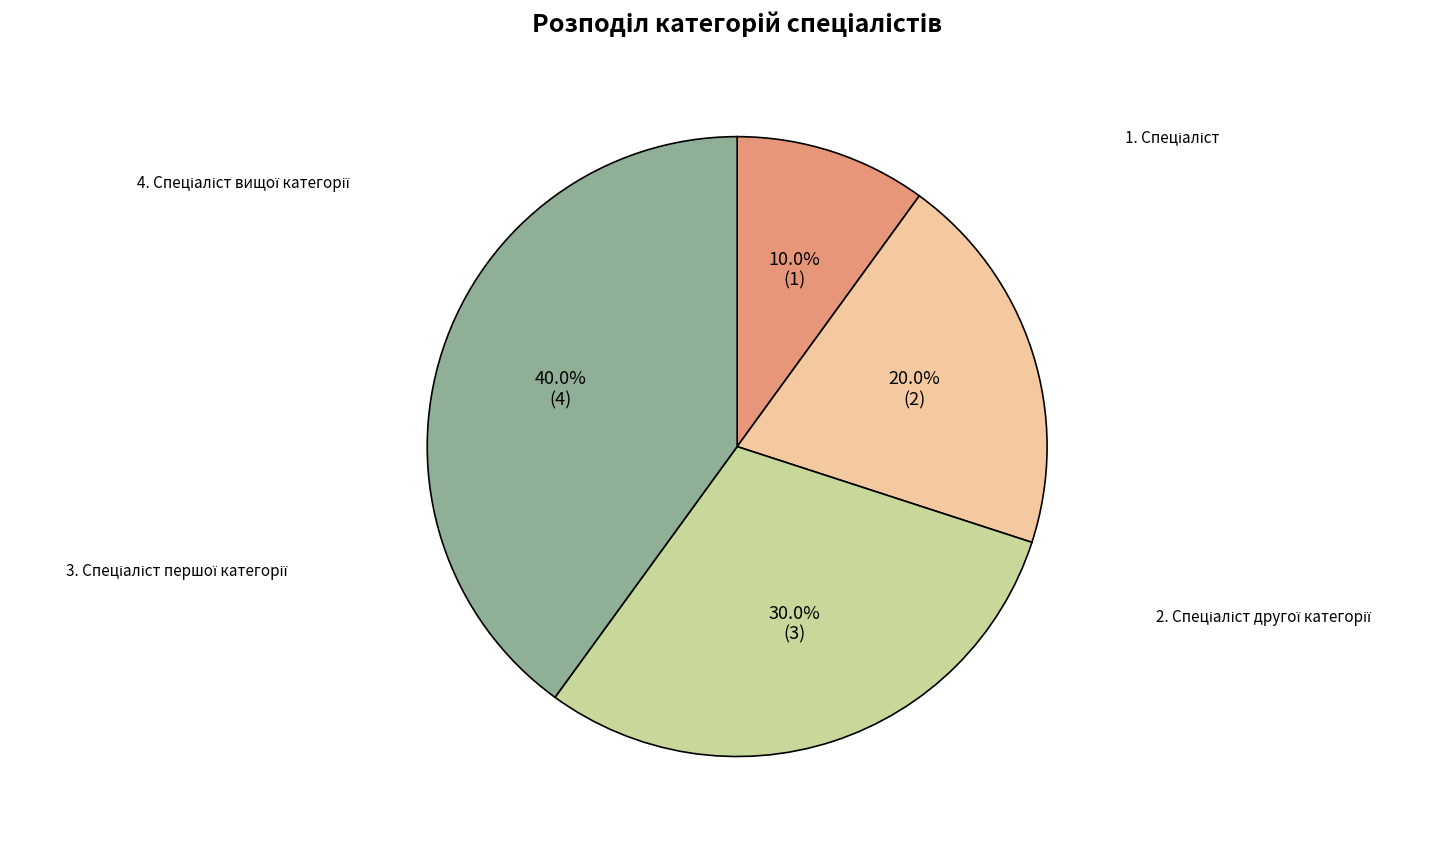

Is there any slice that represents more than half of the pie?

No